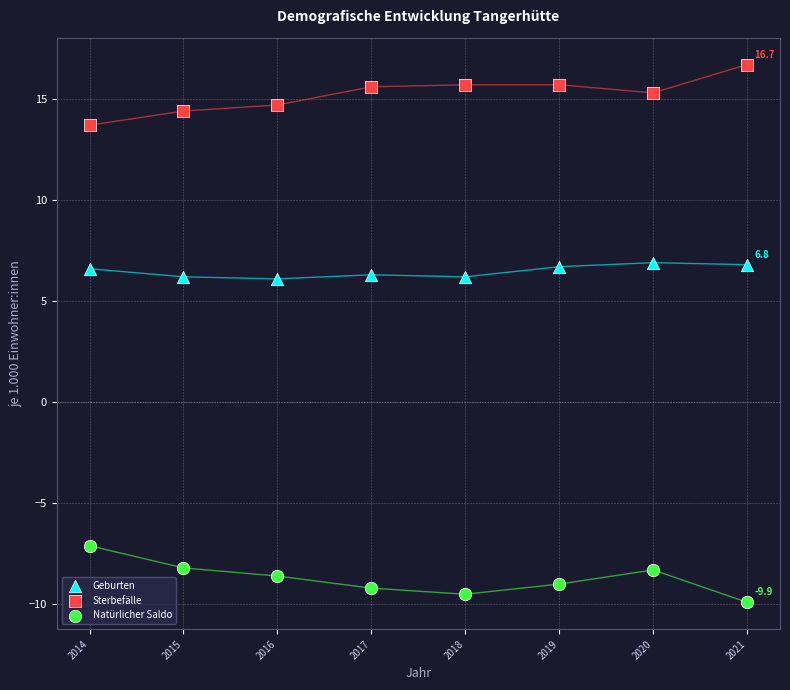

Which series reaches the maximum Y coordinate?

Sterbefälle